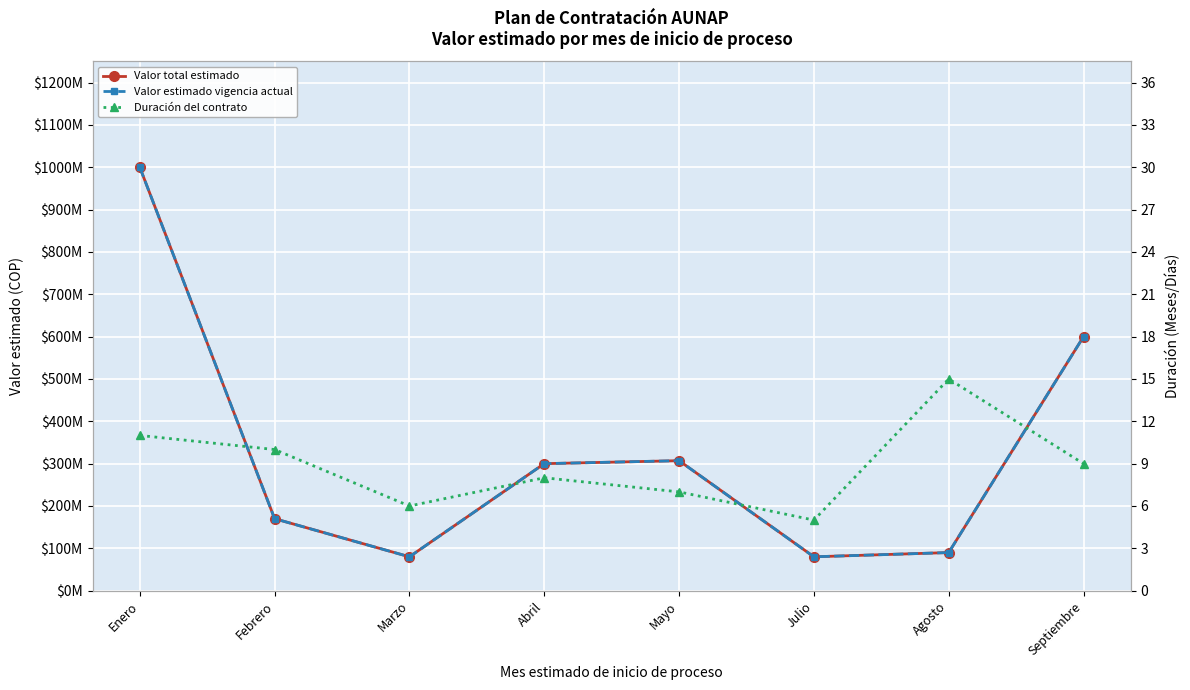

Where is Valor estimado vigencia actual nearest to the value 540000000?

Septiembre